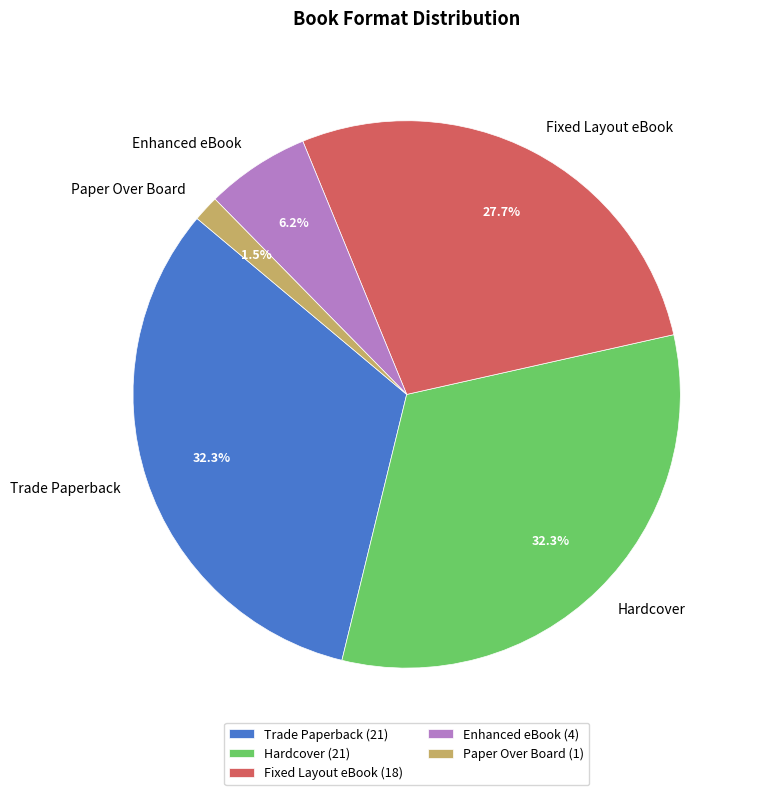

Which has a higher value, Enhanced eBook or Fixed Layout eBook?

Fixed Layout eBook